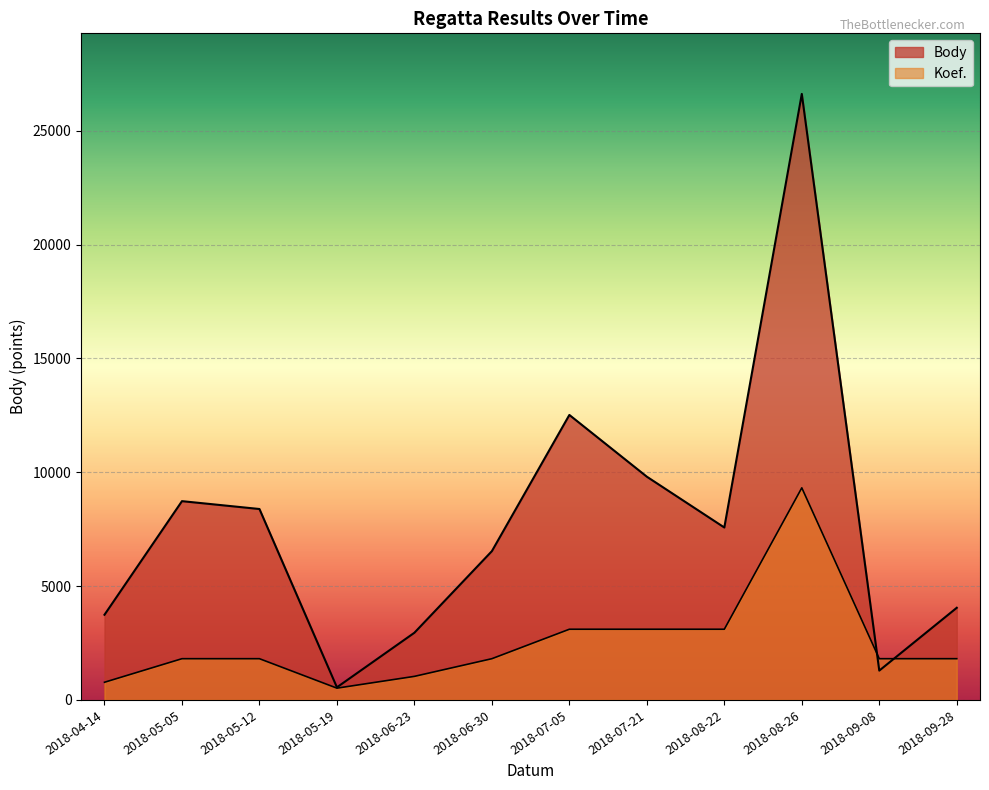

List the labels in order of Koef. value, smallest first.

2018-05-19, 2018-04-14, 2018-06-23, 2018-05-05, 2018-05-12, 2018-06-30, 2018-09-08, 2018-09-28, 2018-07-05, 2018-07-21, 2018-08-22, 2018-08-26